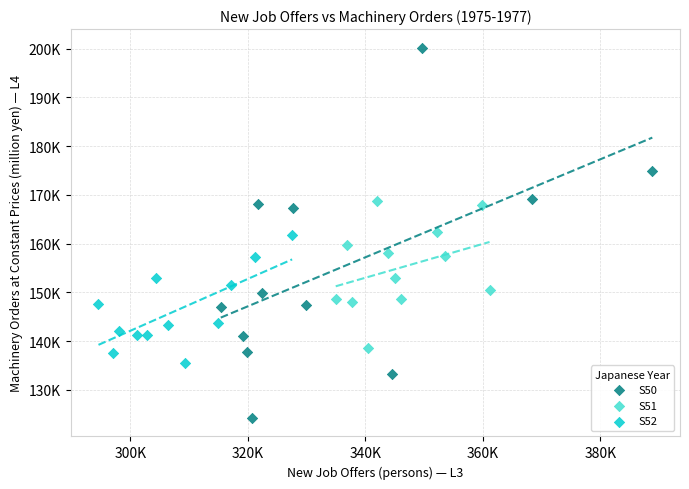

What are all the series names shown in the legend?

S50, S51, S52